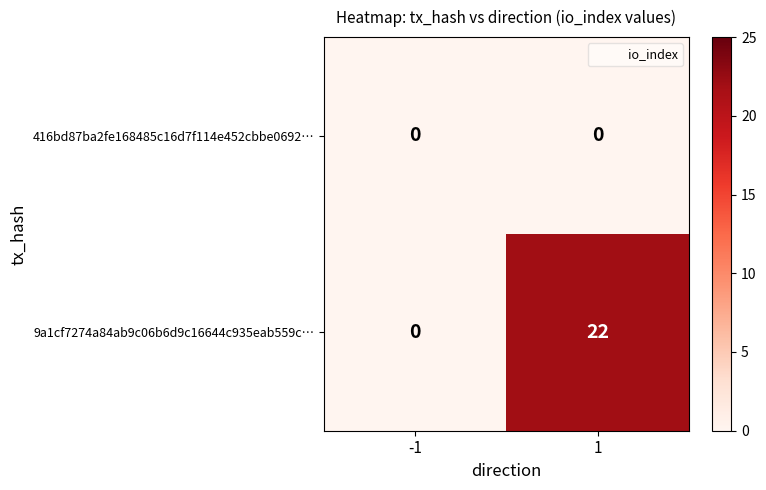

List the series in order of their overall mean, highest first.

9a1cf7274a84ab9c06b6d9c16644c935eab559c…, 416bd87ba2fe168485c16d7f114e452cbbe0692…